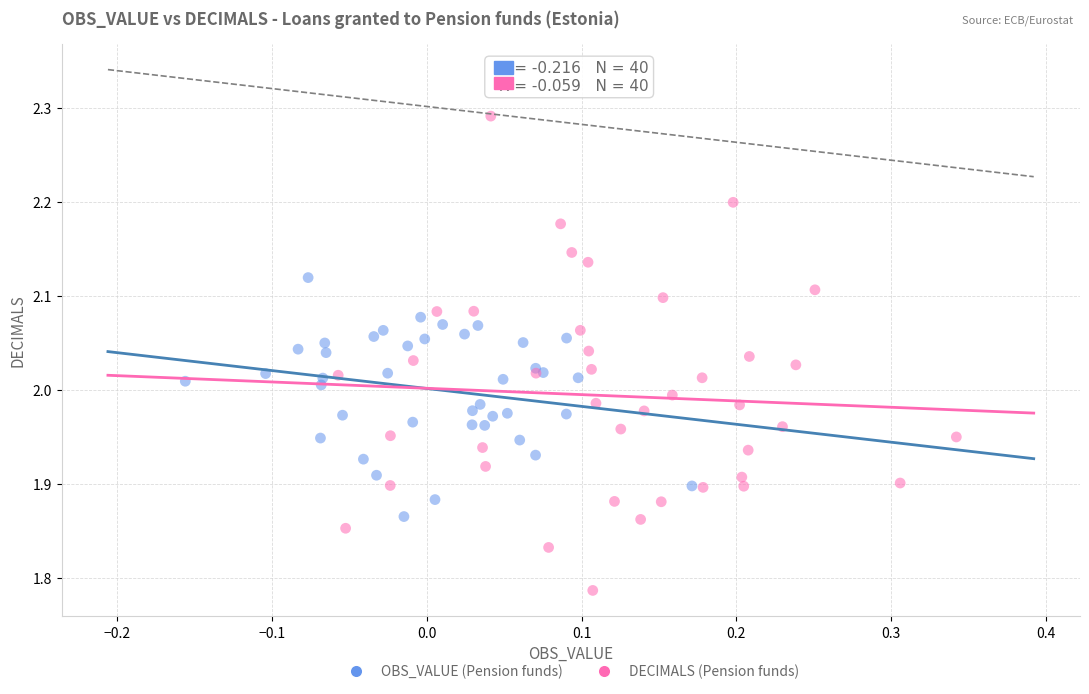

Which series reaches the minimum Y coordinate?

DECIMALS (Pension funds)